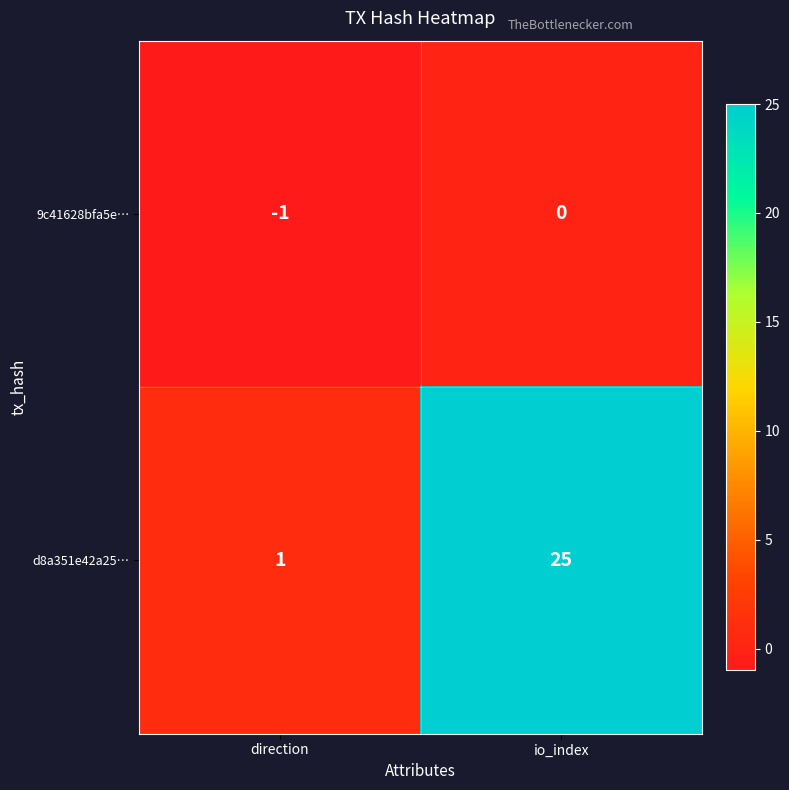

At which category does the chart reach its peak across all series?

io_index